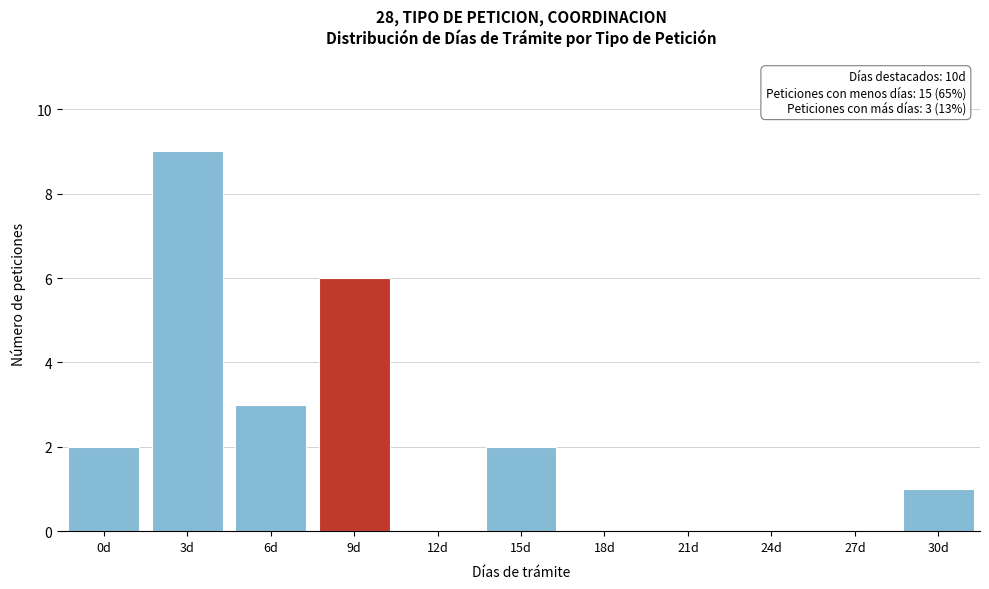

Reading left to right, list all the values displayed in this chart.

0d=2	3d=9	6d=3	9d=6	12d=0	15d=2	18d=0	21d=0	24d=0	27d=0	30d=1